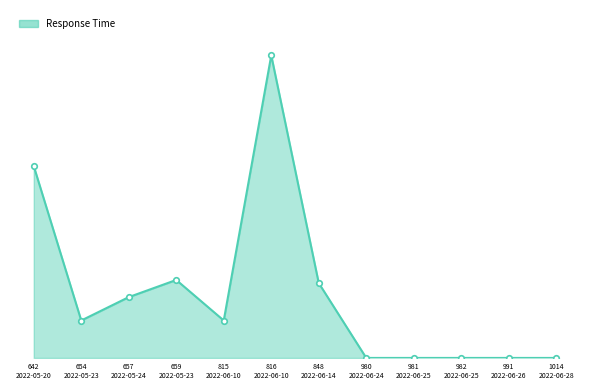

Reading left to right, list all the values displayed in this chart.

123	24	39	50	24	194	48	0	0	0	0	0